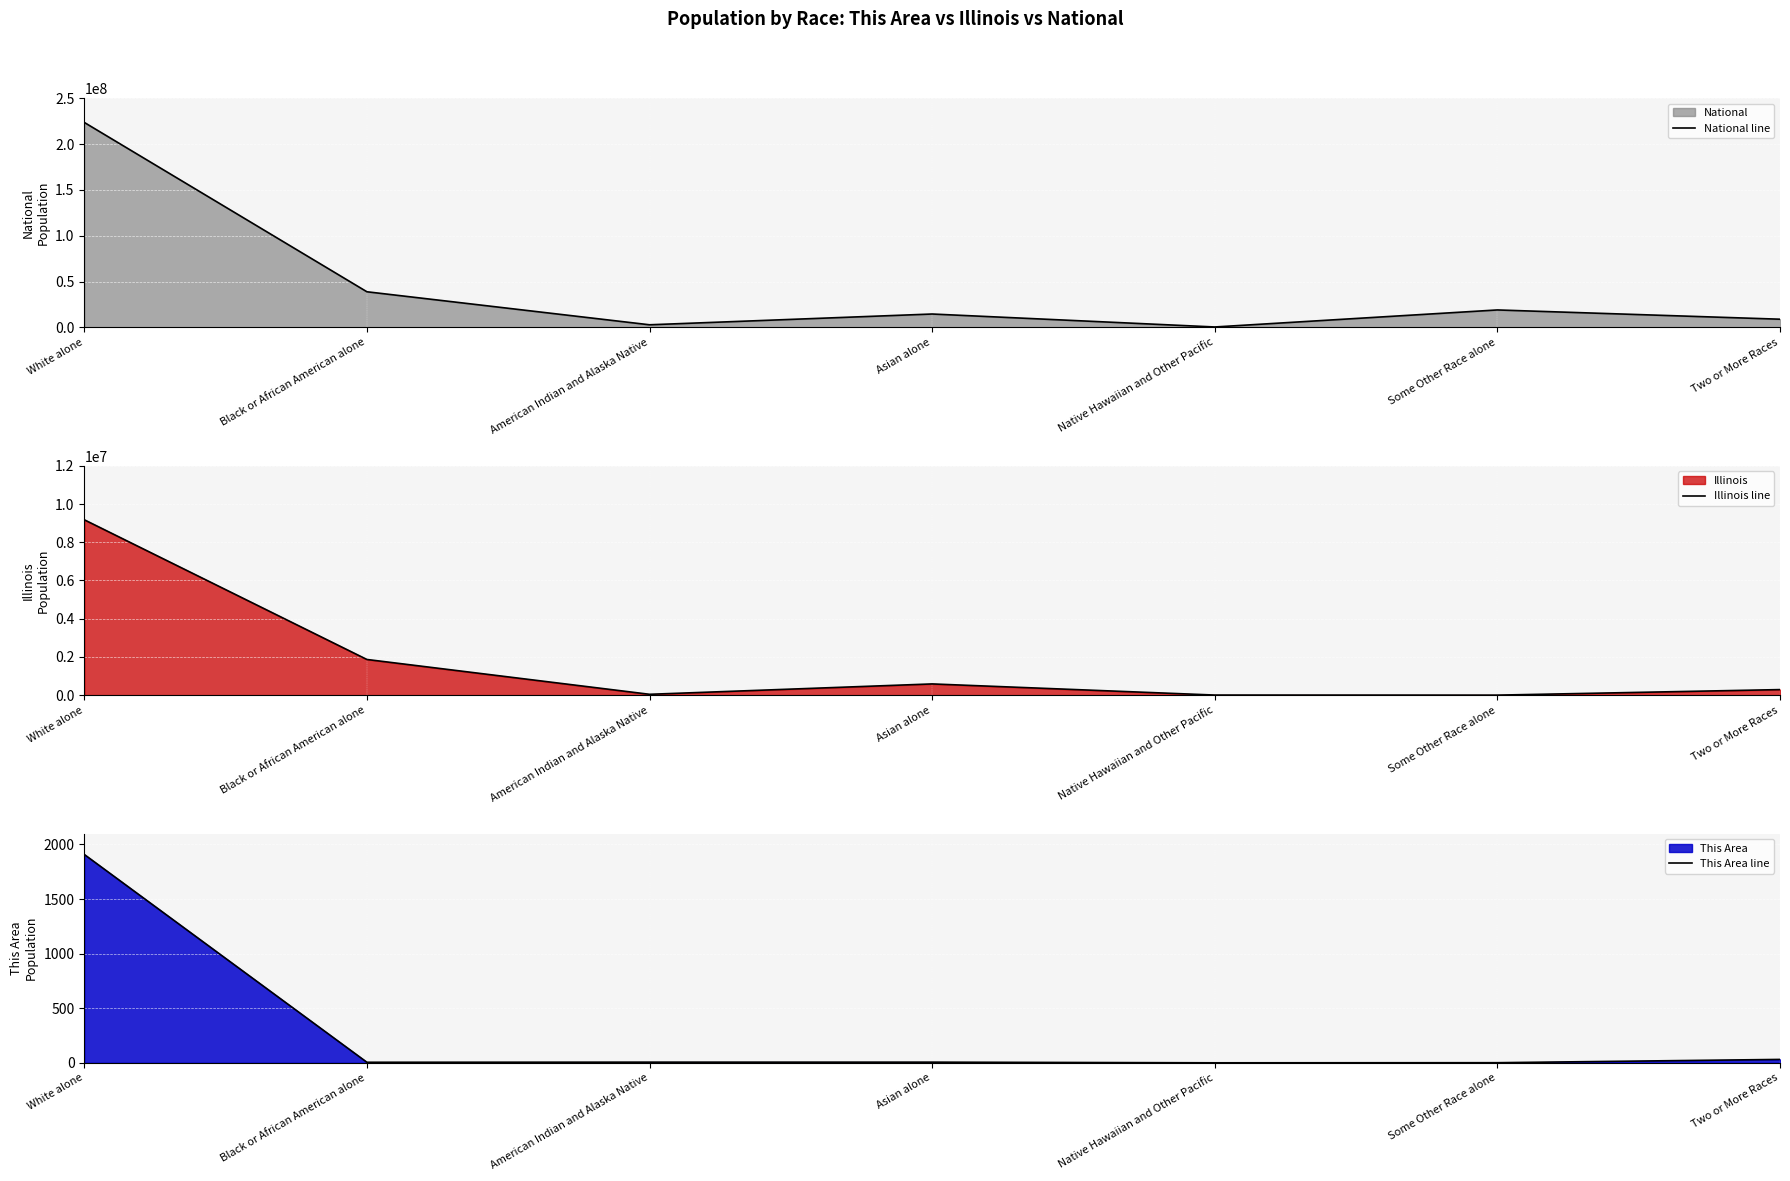

What is the difference between the National line values at Some Other Race alone and American Indian and Alaska Native?

16175120